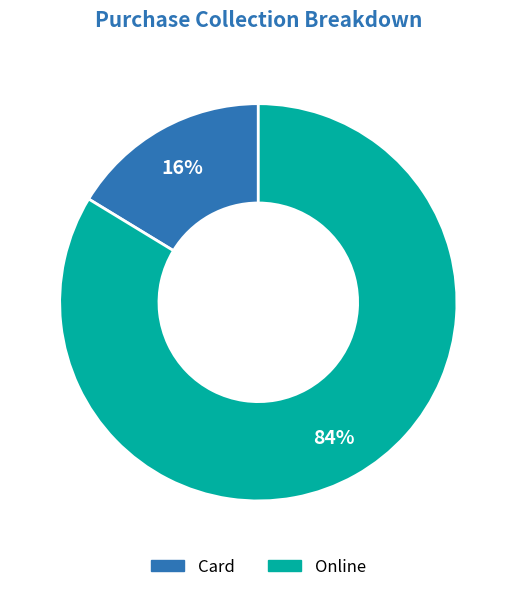

Is there any slice that represents more than half of the pie?

Yes